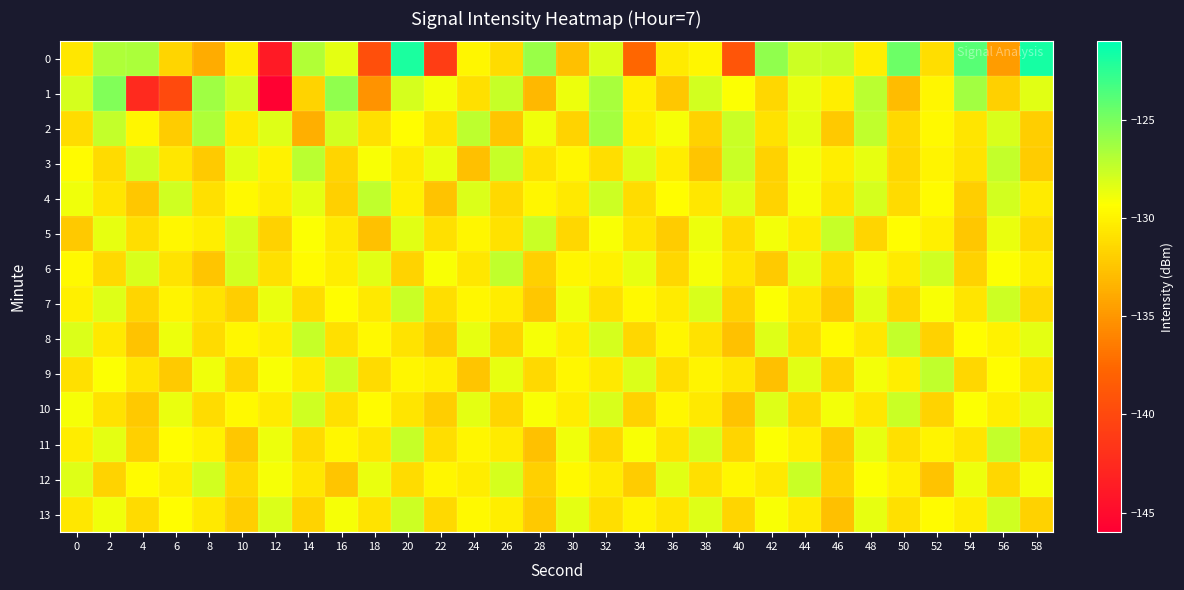

Between 4 and 20, which series saw the biggest shift?

1